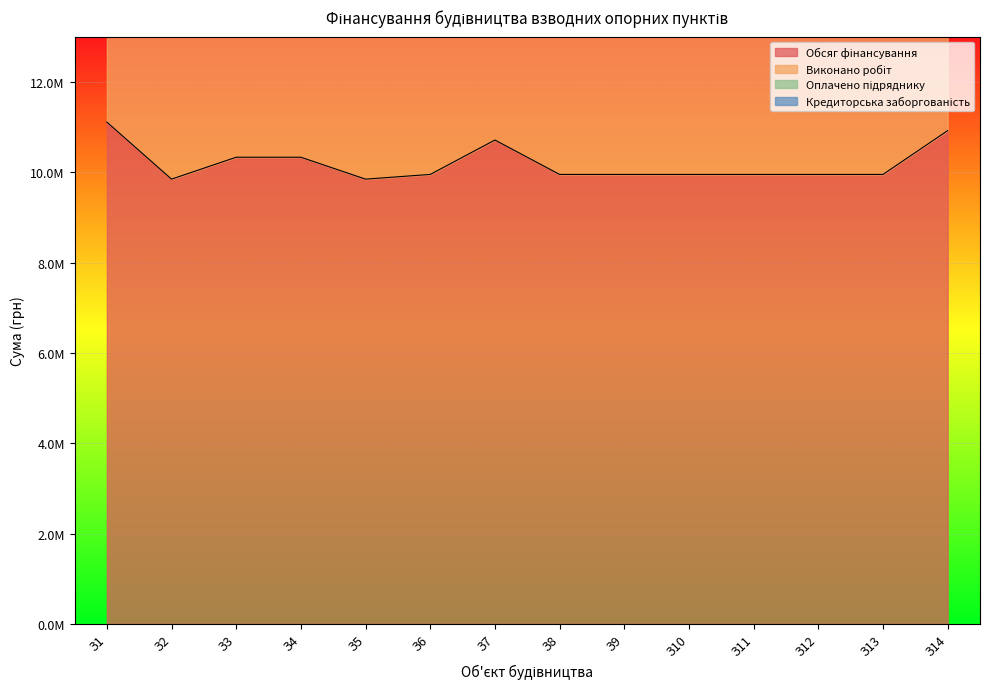

At which category is the sum across all series the highest?

З1